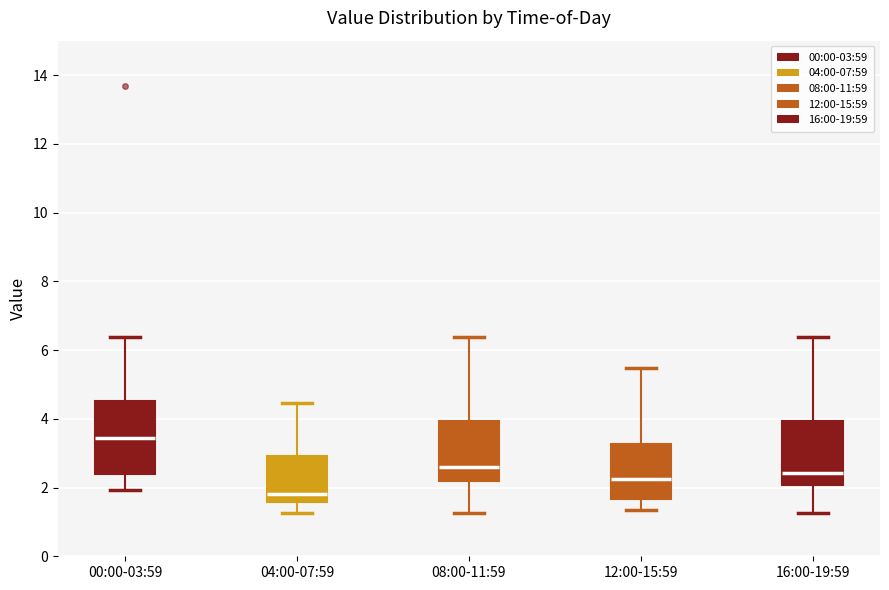

Which box is the tallest, from its lower edge to its upper edge?

00:00-03:59